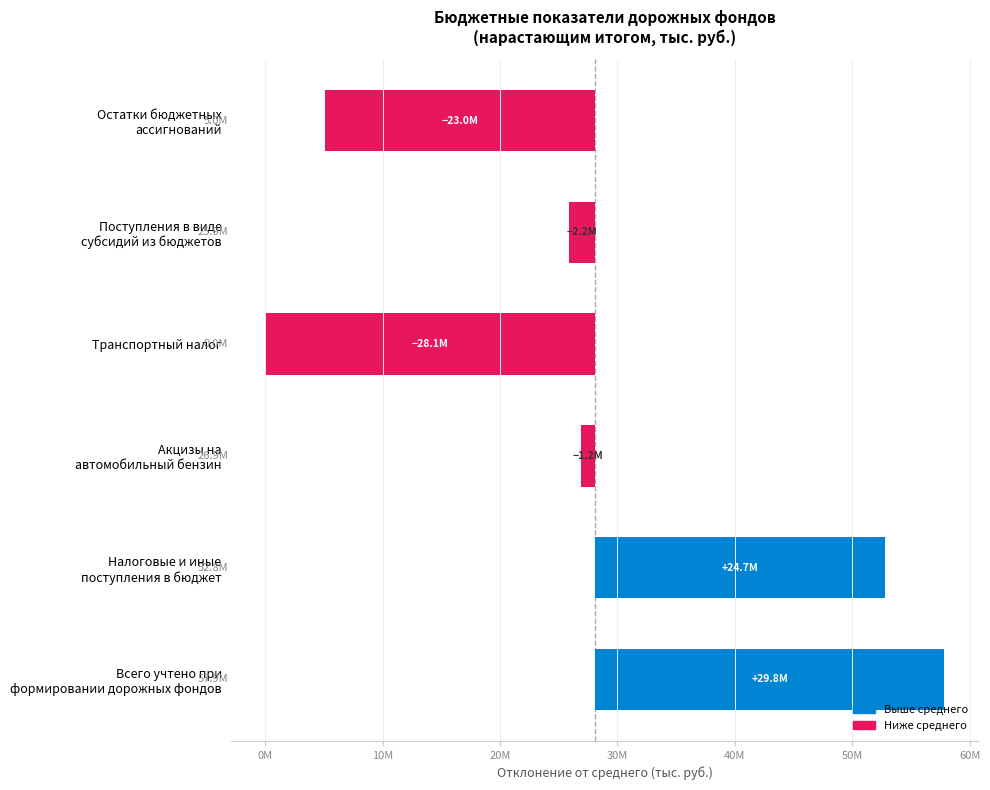

How many categories are shown in the chart?

6